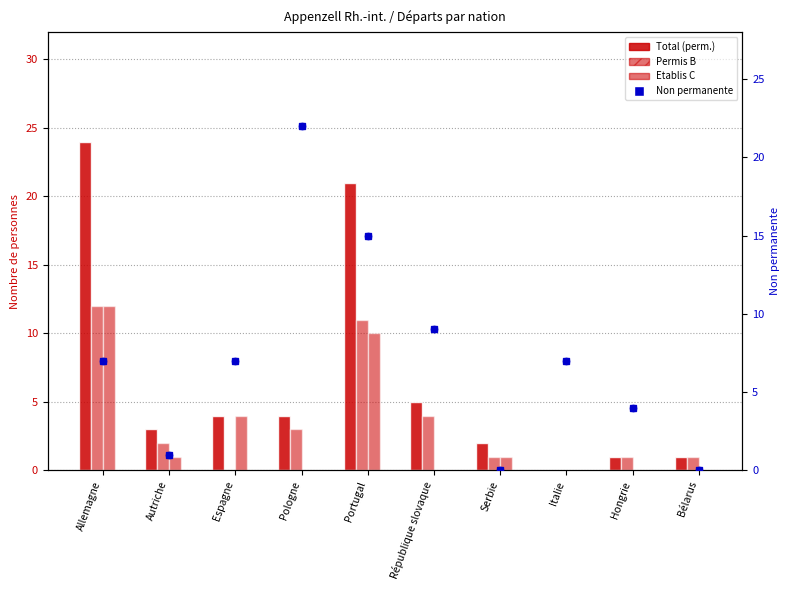

Which series has the widest spread of Y values?

Total perm.